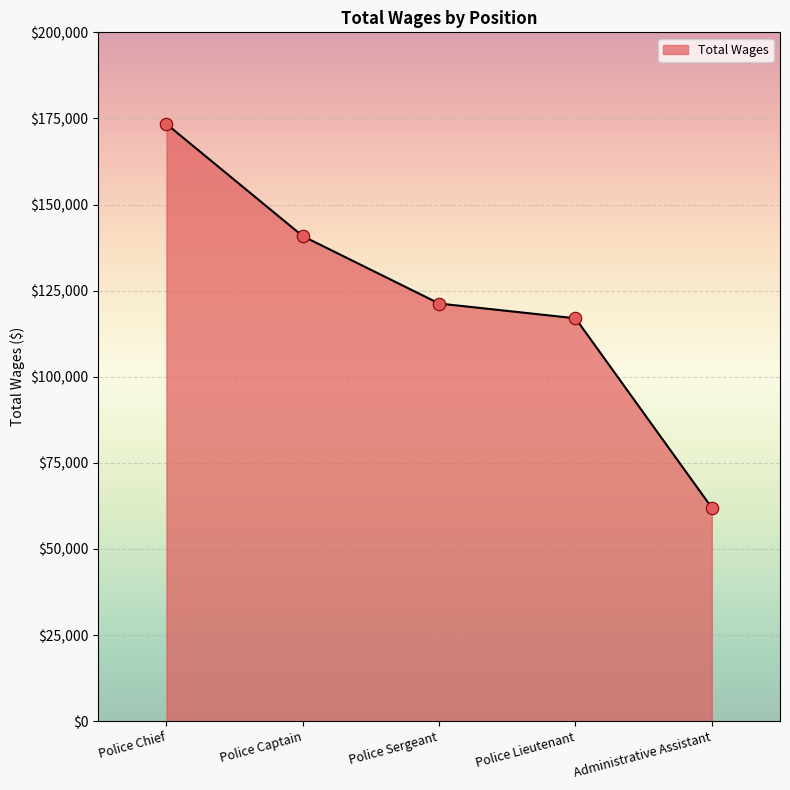

Approximately how many times larger is the value at Police Sergeant compared to Police Chief?

0.7